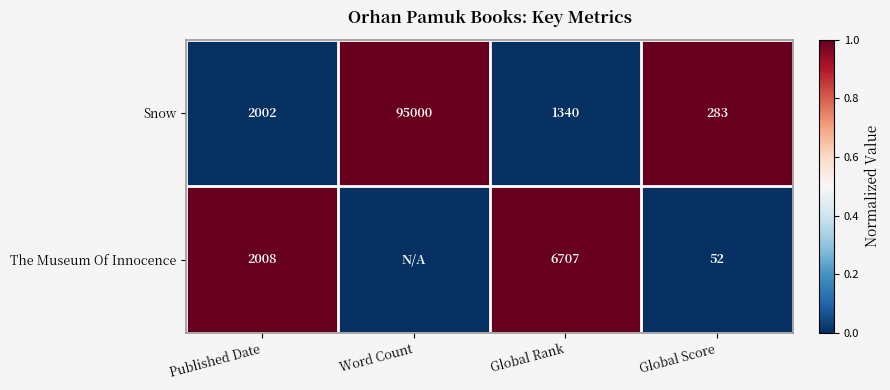

True or false: The Museum Of Innocence has a value of 1 at Published Date.

False